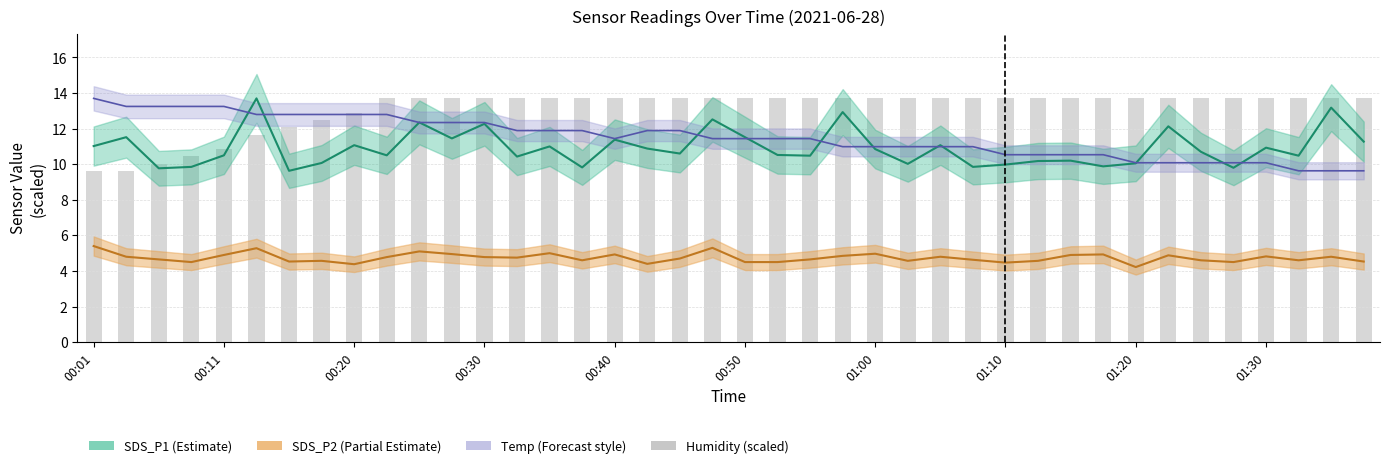

At which category does the chart reach its peak across all series?

01:30